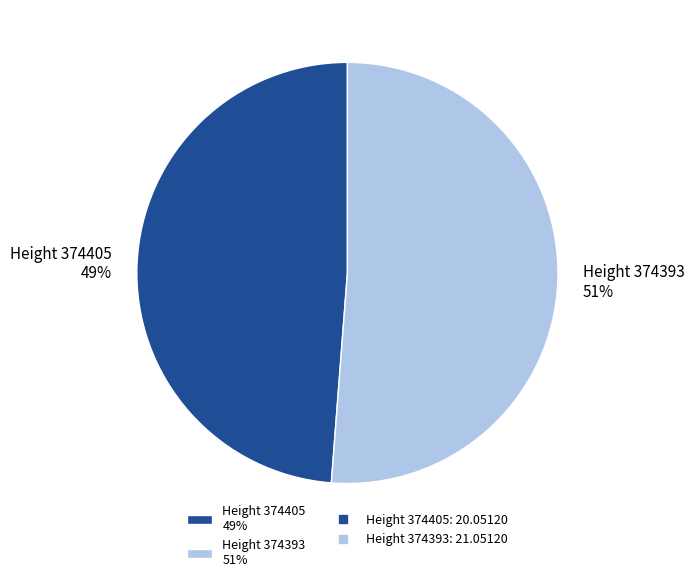

Is the sum of Height 374405 49% and Height 374393 51% greater than half?

Yes